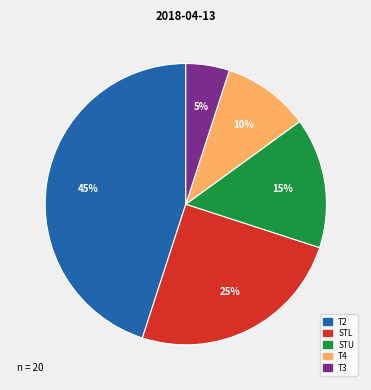

How many slices are in this pie chart?

5